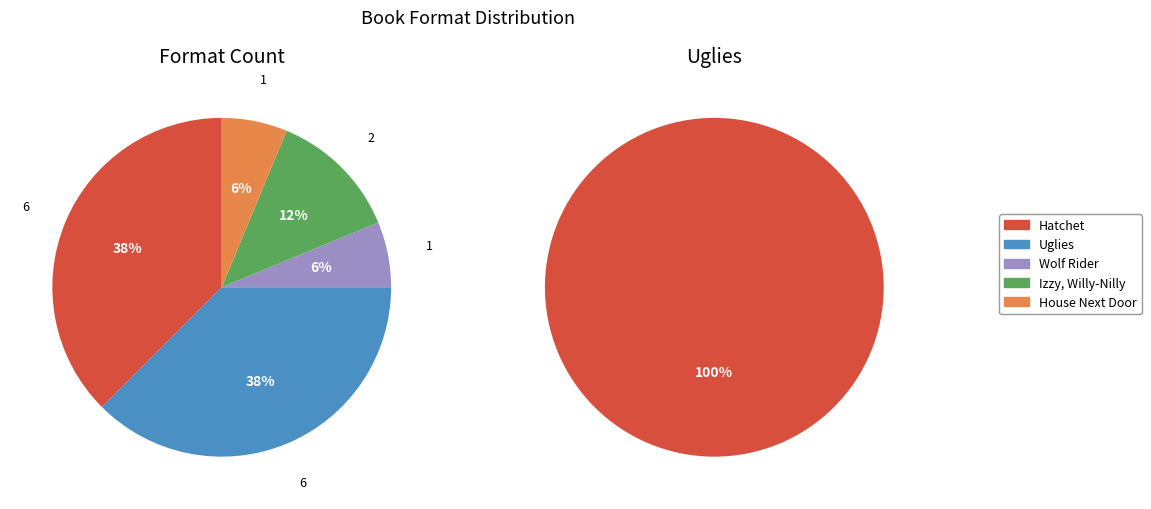

Which slice is the largest?

Uglies